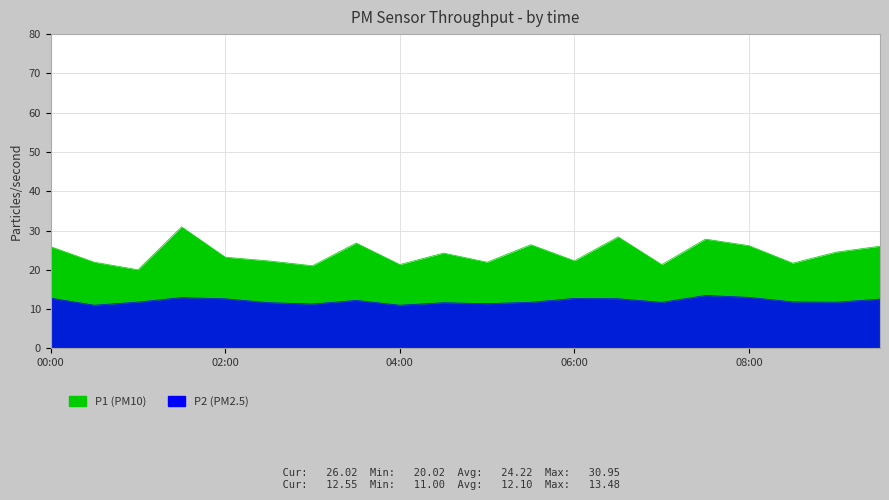

What is the total value across all series at 06:00?

35.0